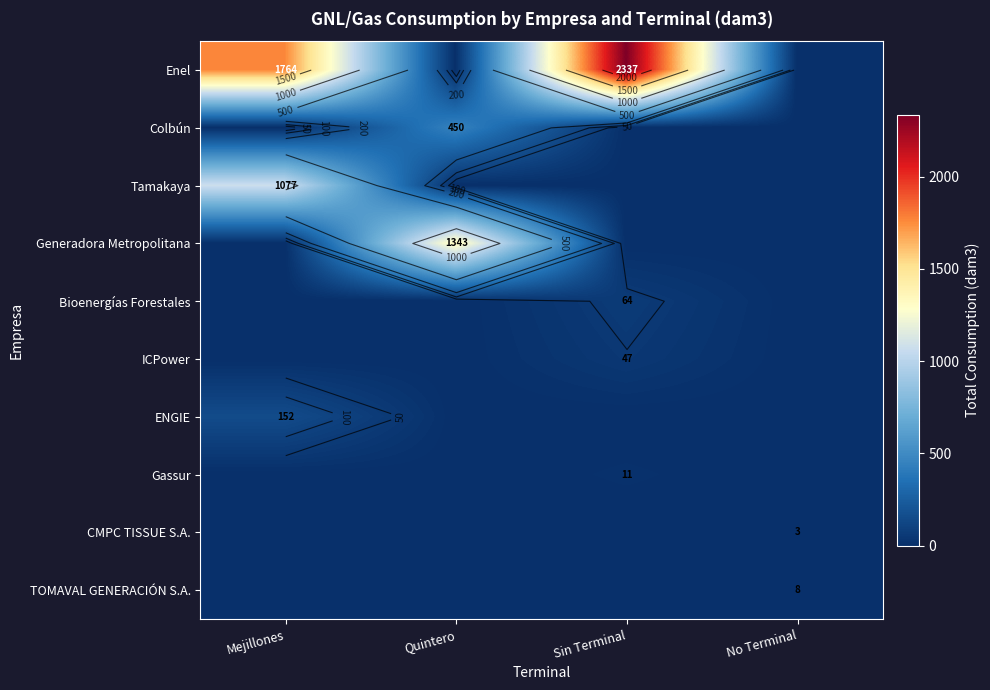

How many series are shown in this chart?

10